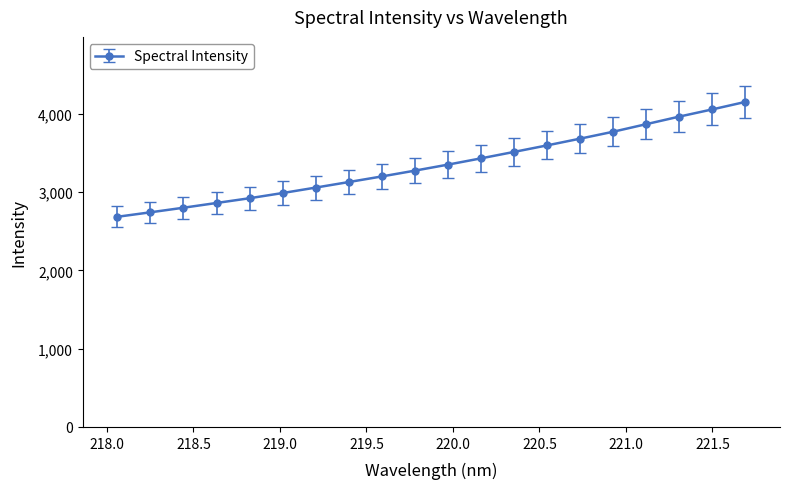

What is the value of the 3rd point from the left?

2801.5